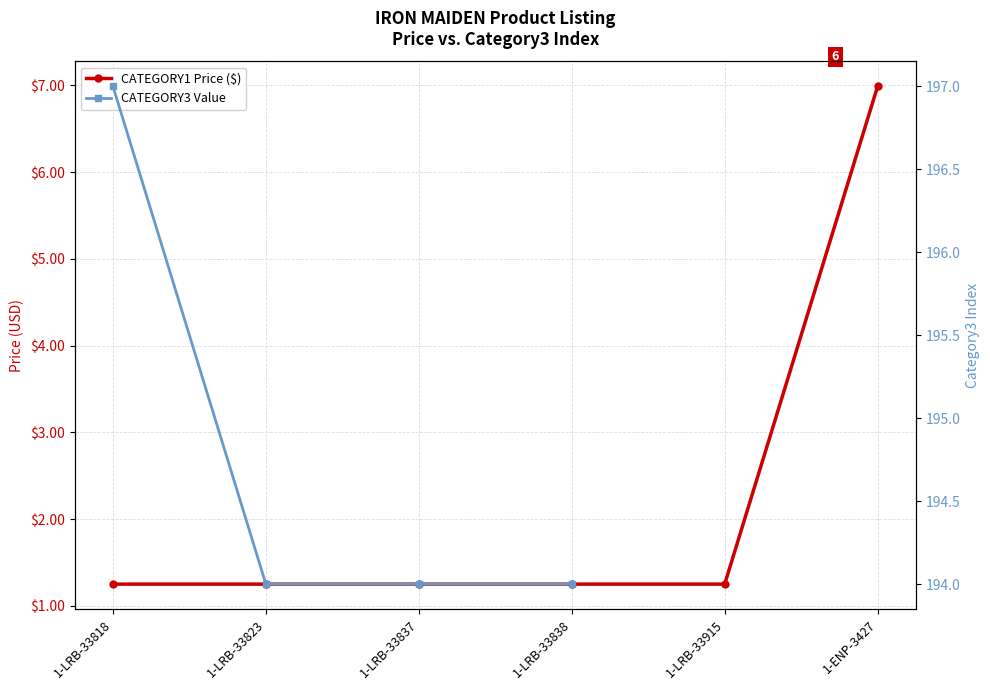

Does the chart have visible grid lines?

Yes